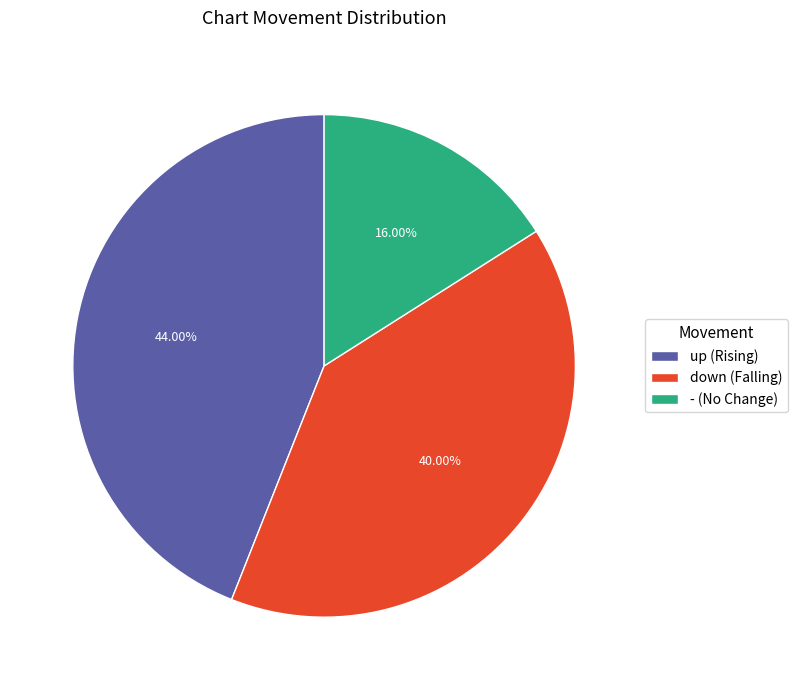

What portion of the pie excludes -?

84.0%